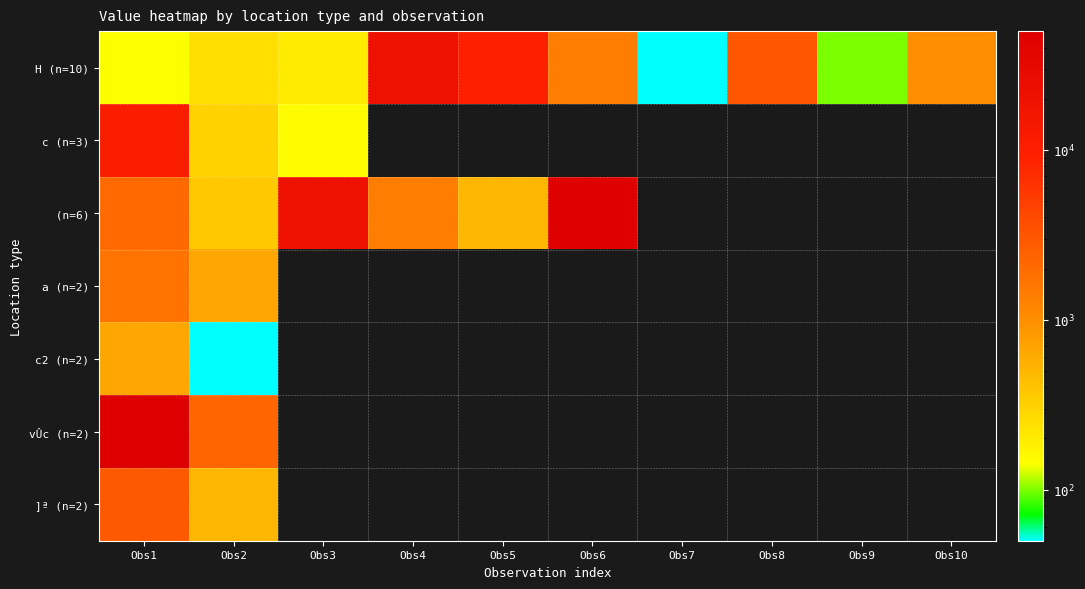

At how many categories does at least one series exceed 30782?

2